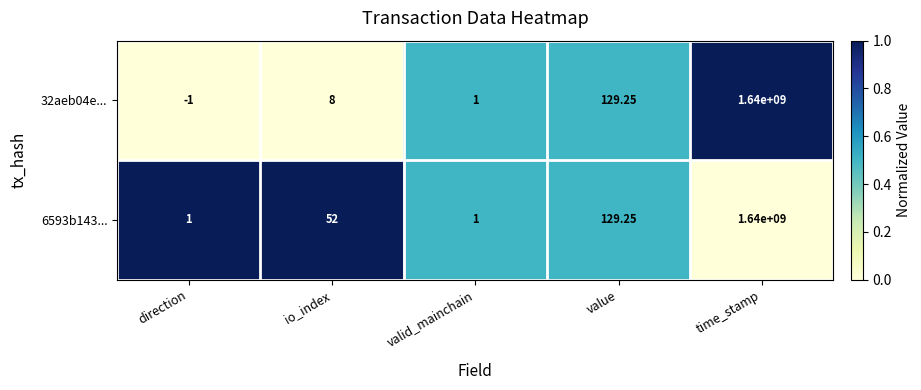

Which category has the highest value in the 32aeb04e... series?

time_stamp